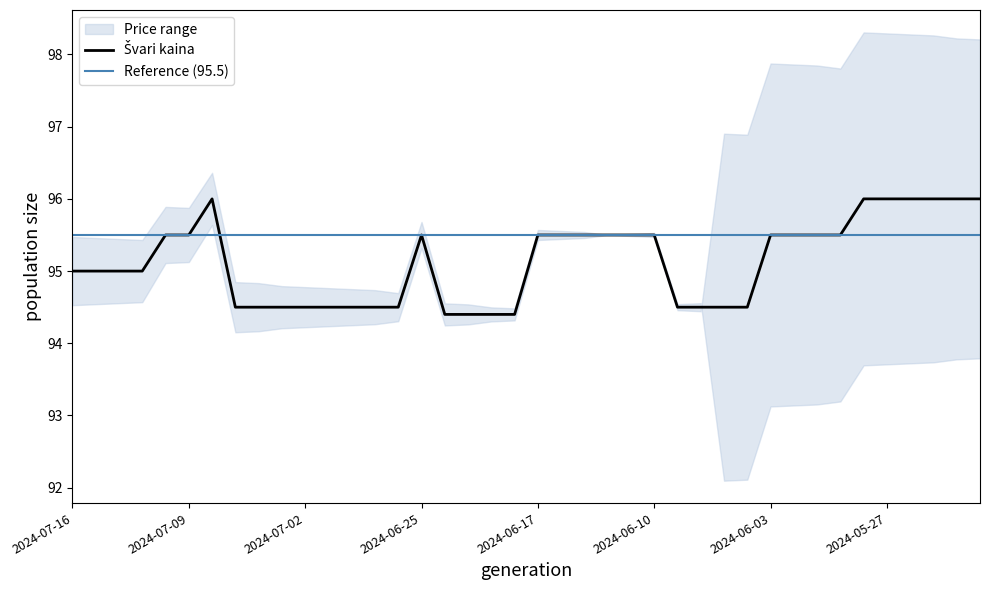

What is the change in value from 2024-07-11 to 2024-05-27?

+1.0